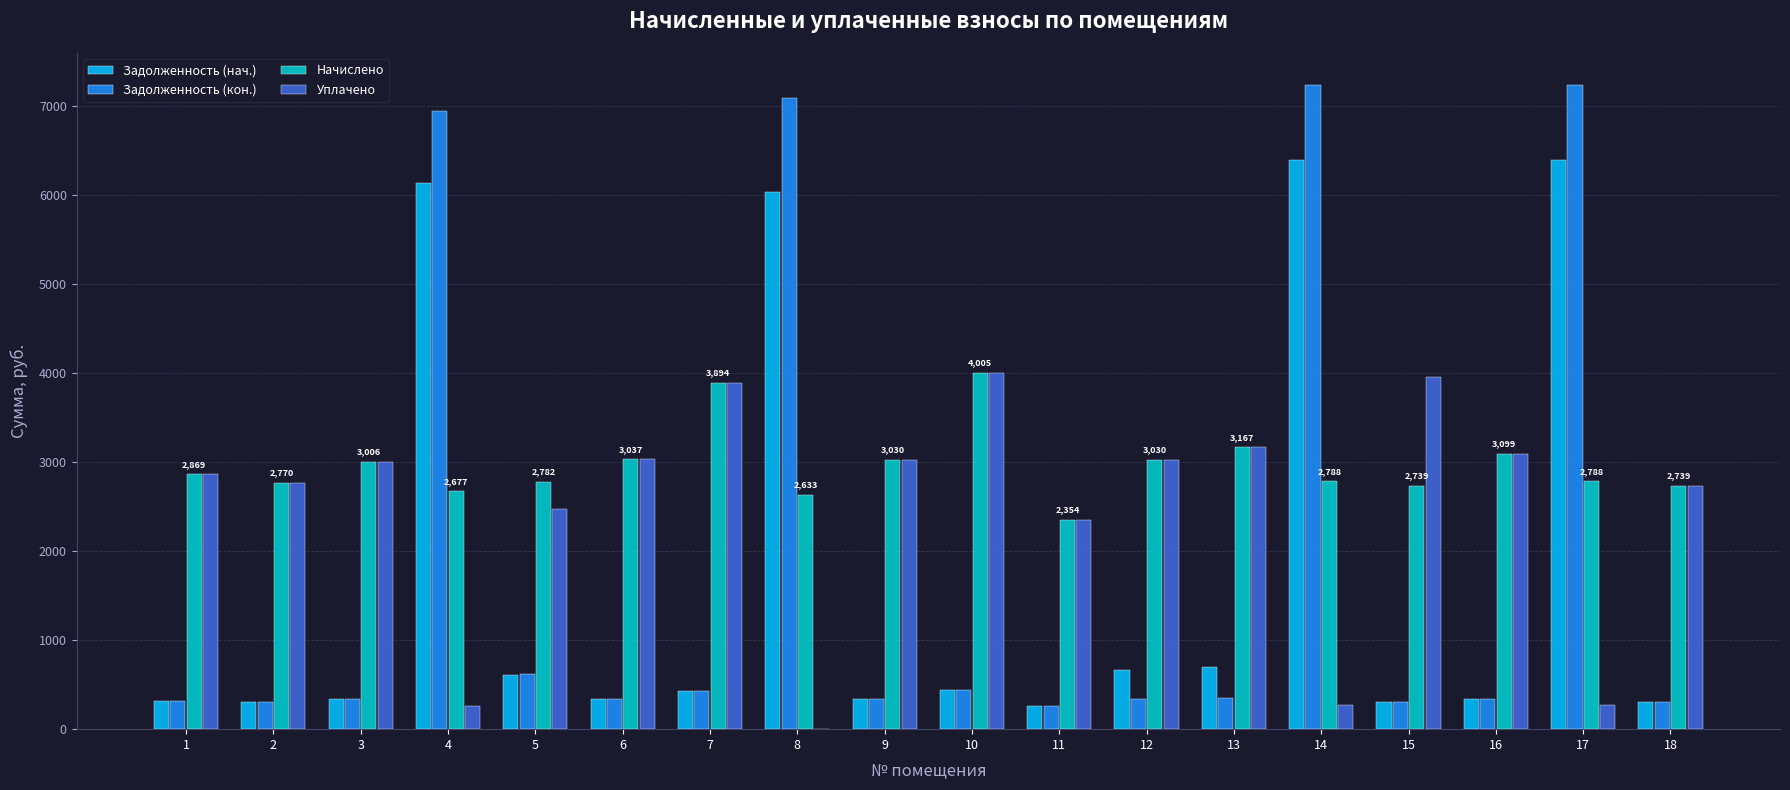

What is the highest value of the Задолженность (кон.) series?

7239.2